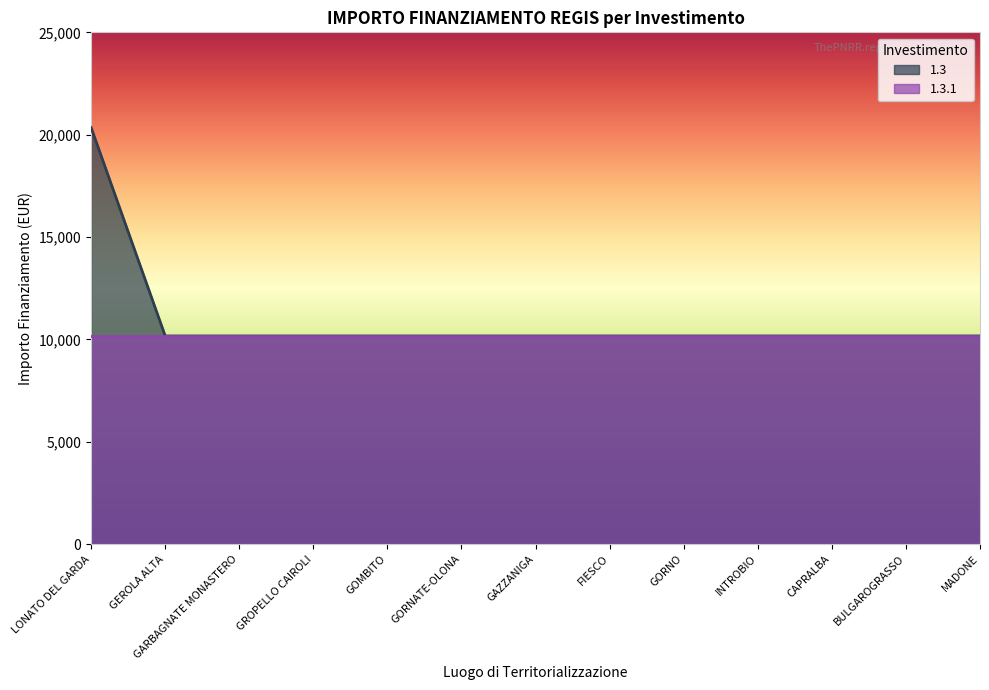

Which label corresponds to the largest value in the chart?

LONATO DEL GARDA